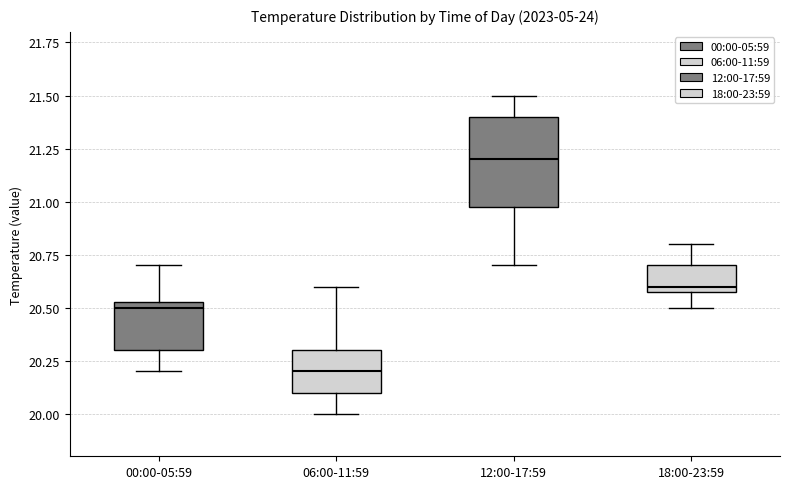

Which box's median line is the lowest?

06:00-11:59